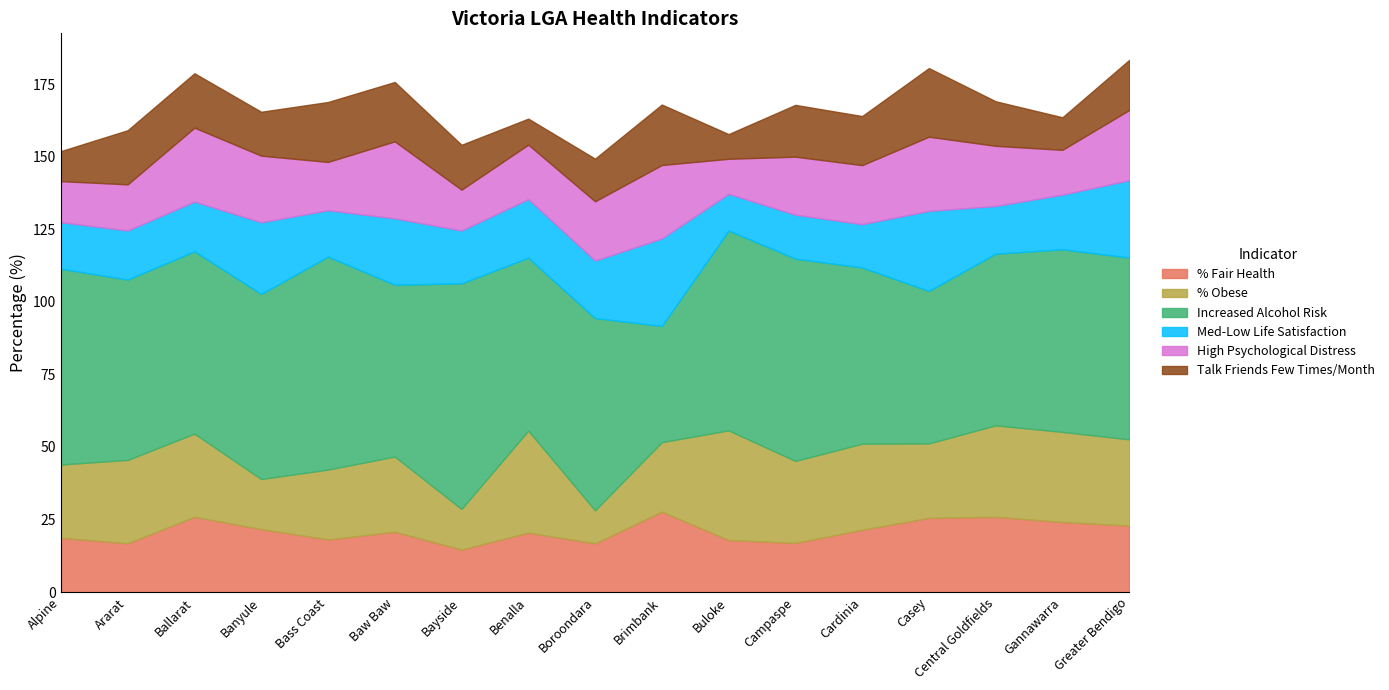

What is the average value of the % Fair Health series?

21.0